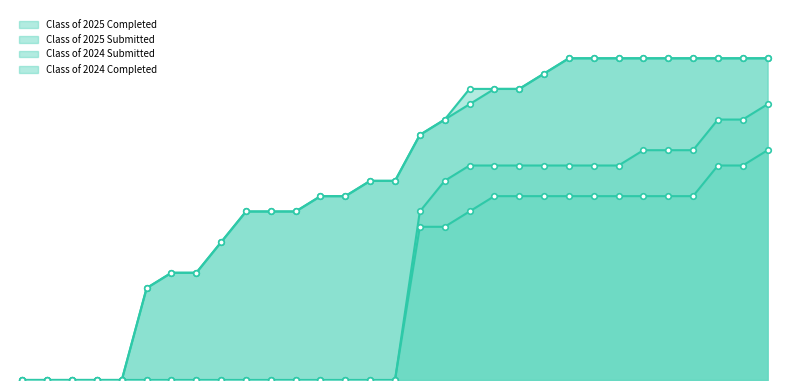

What is the sum of all Class of 2025 Submitted values?

411